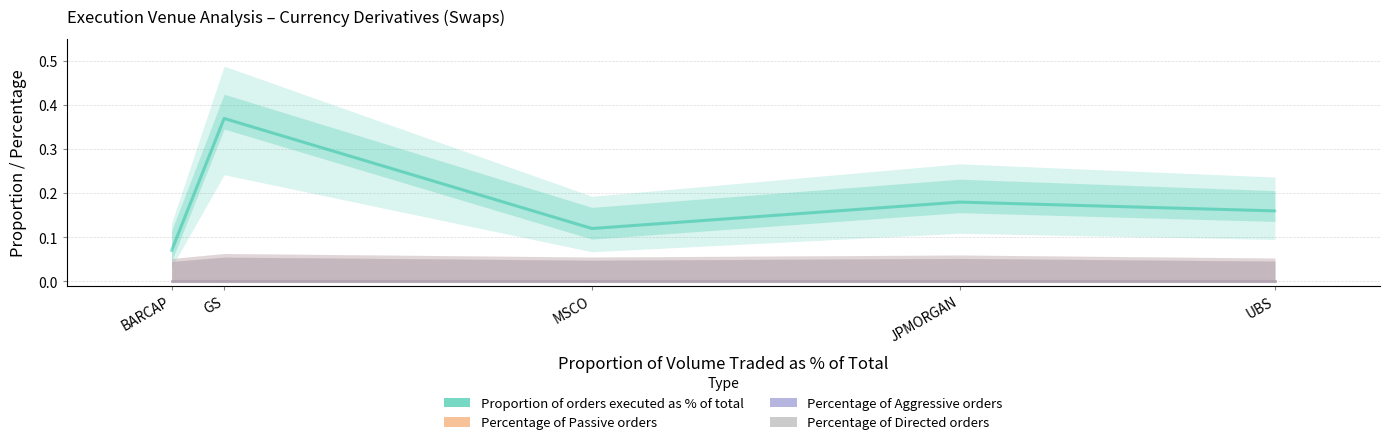

Which category has the lowest value in the Percentage of Directed orders series?

BARCAP